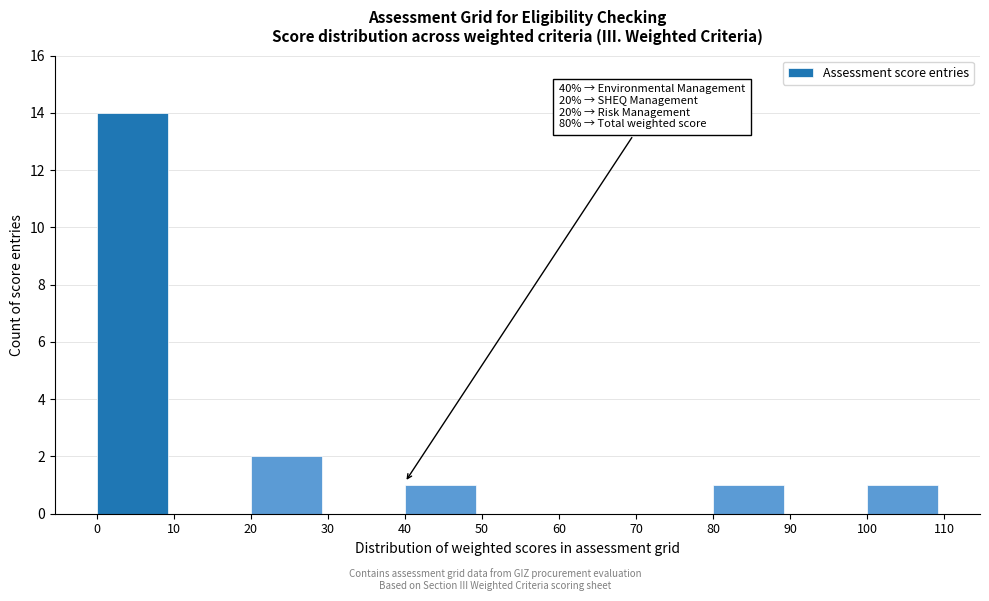

Over which range of the x-axis is the bar tallest?

0 to 10